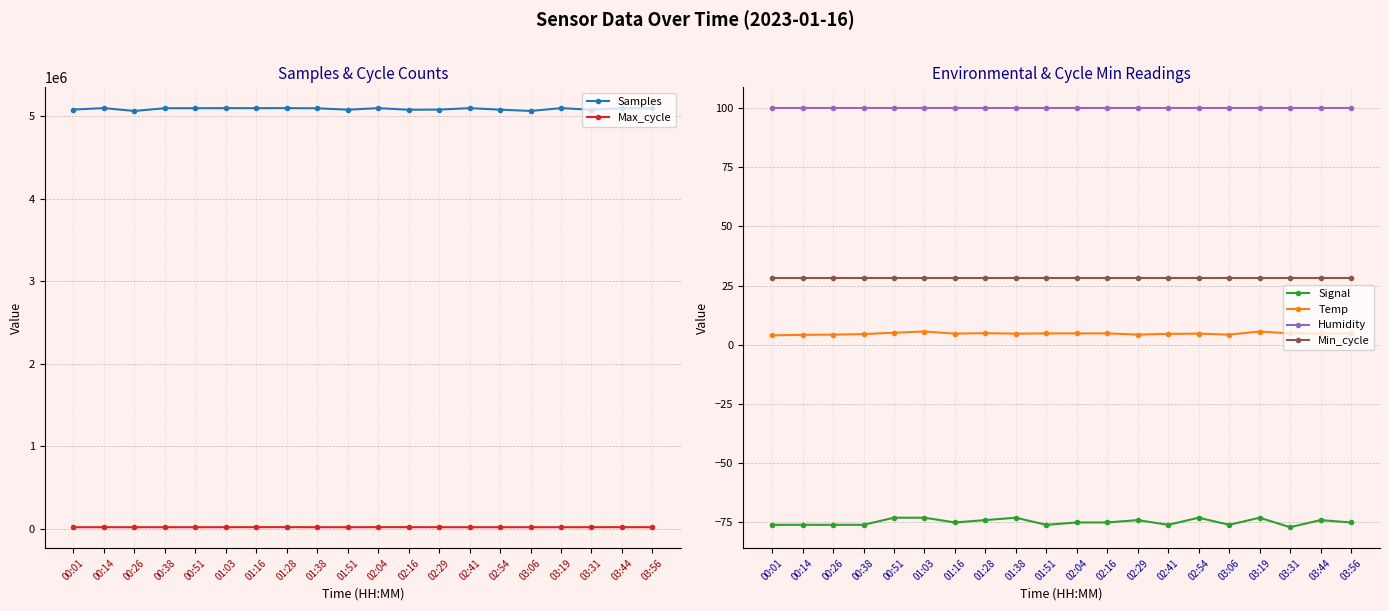

Which category has the lowest value across all series?

03:31